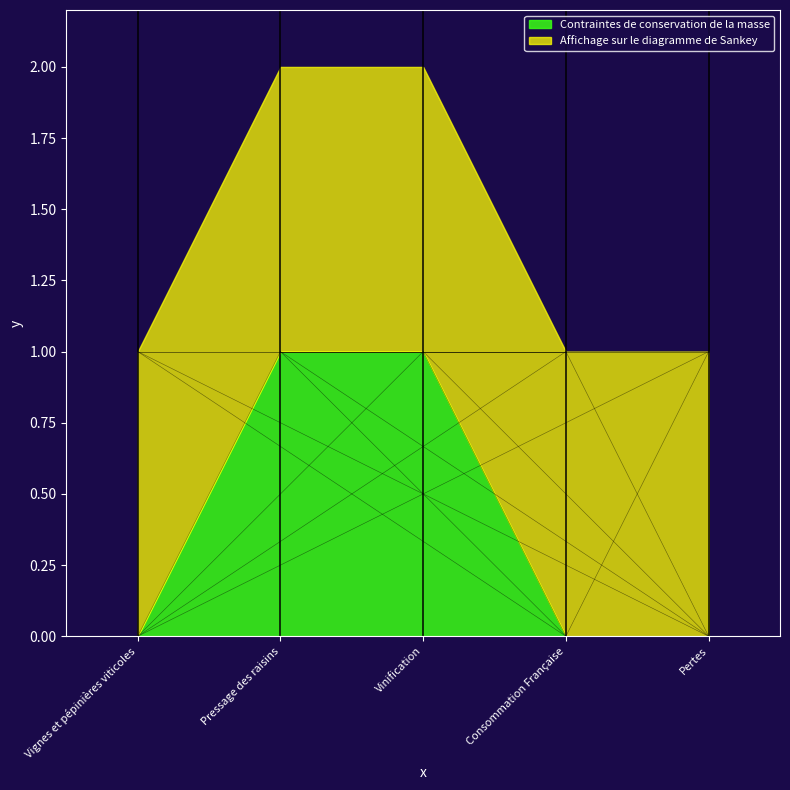

The value of Contraintes de conservation de la masse at Pertes is -1. True or false?

False